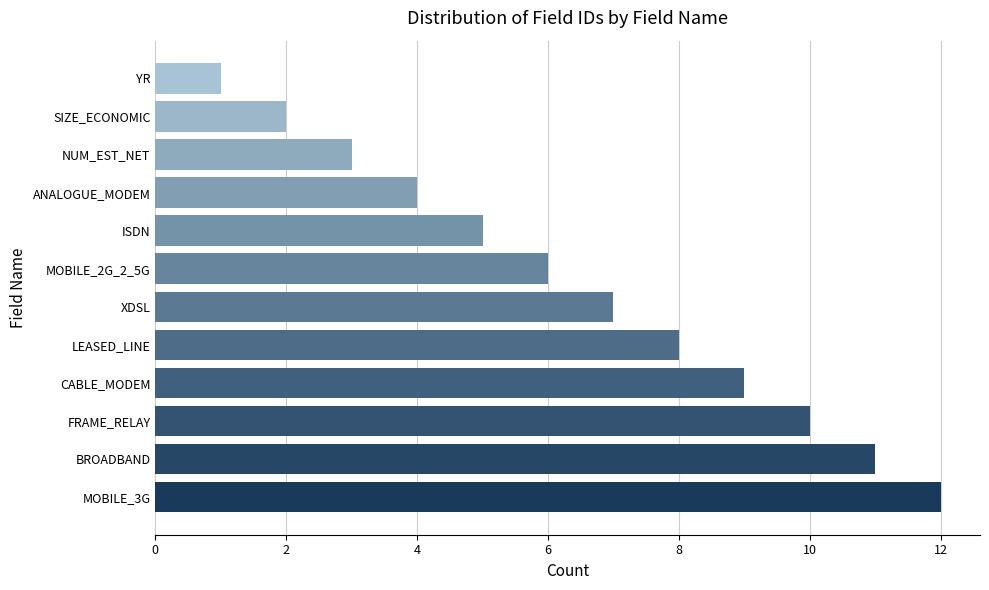

Rank the categories by value from highest to lowest.

MOBILE_3G, BROADBAND, FRAME_RELAY, CABLE_MODEM, LEASED_LINE, XDSL, MOBILE_2G_2_5G, ISDN, ANALOGUE_MODEM, NUM_EST_NET, SIZE_ECONOMIC, YR